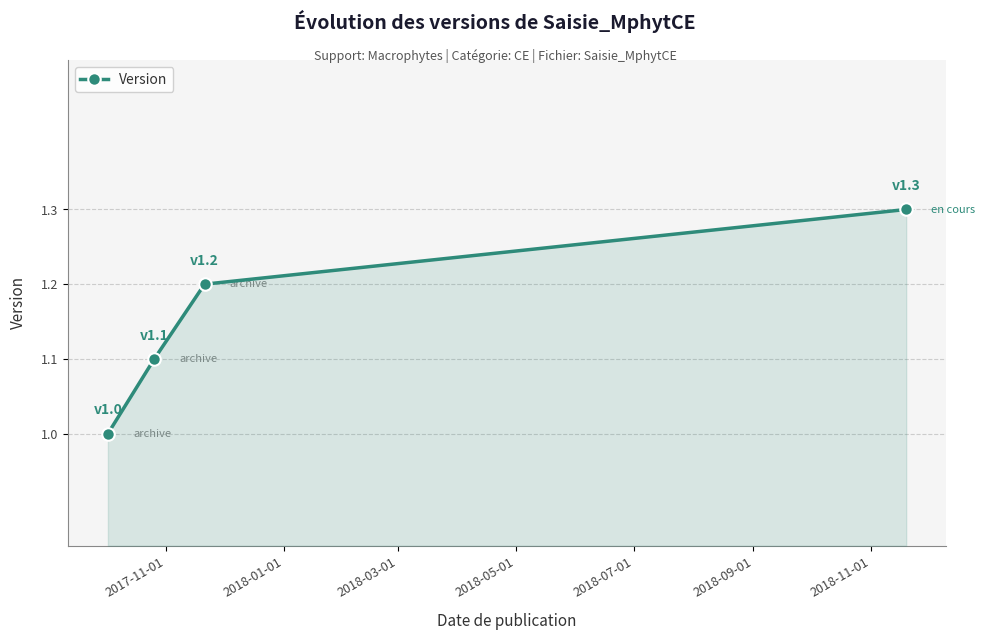

How many lines are shown in the chart?

1